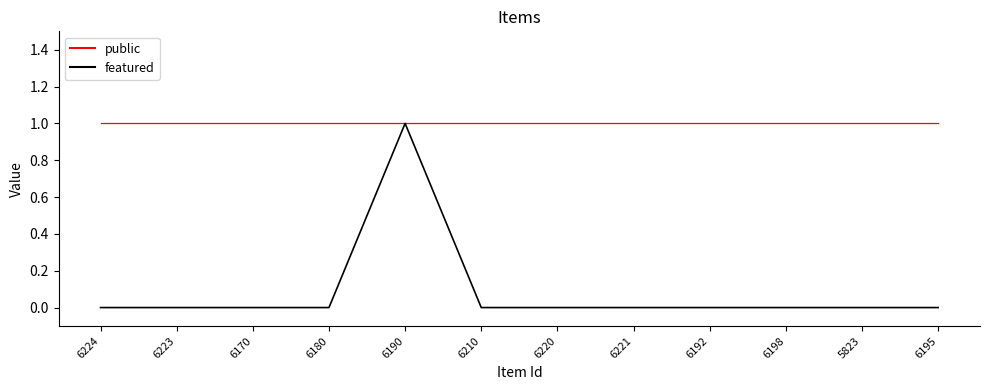

Between 6224 and 6190, which series saw the biggest shift?

featured